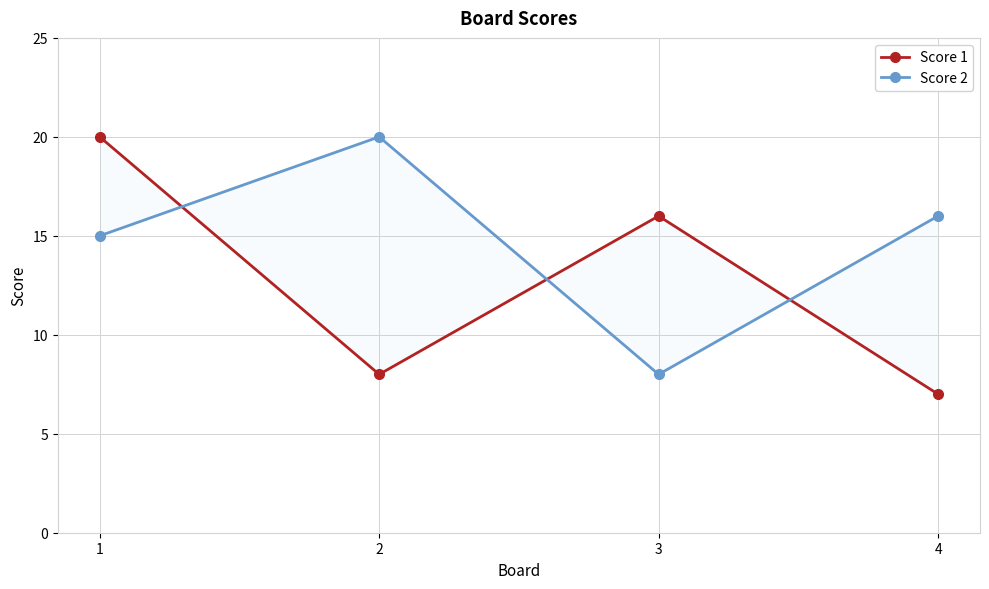

What is the difference between the highest and lowest values at 1?

5